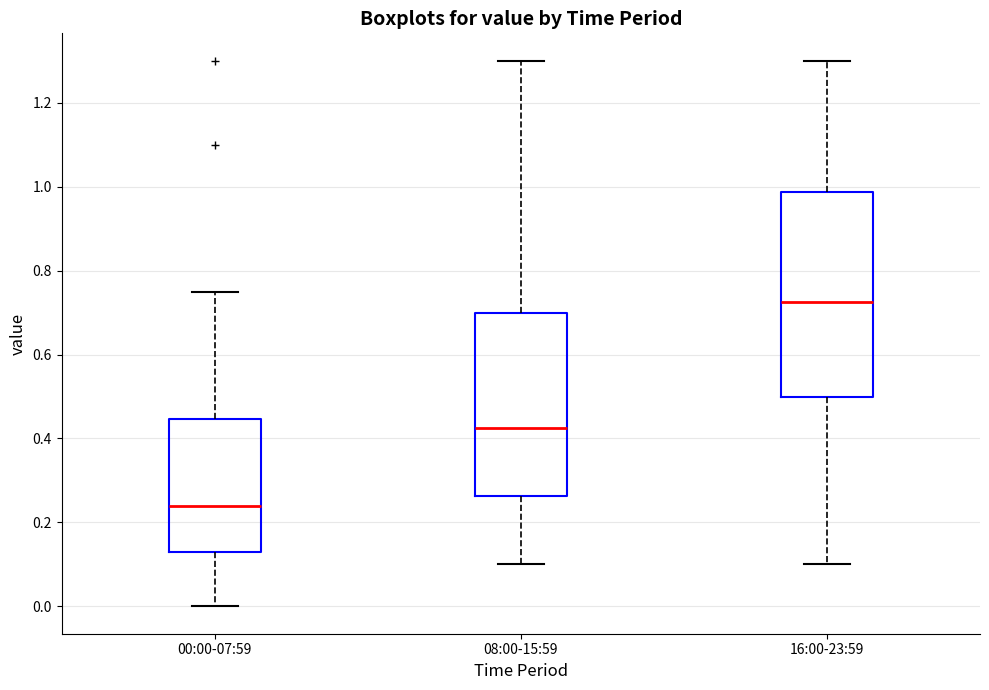

Where is the upper edge of the box for 08:00-15:59 on the y-axis? The values are not printed on the chart, so give them approximately, as read against the axis.

0.70